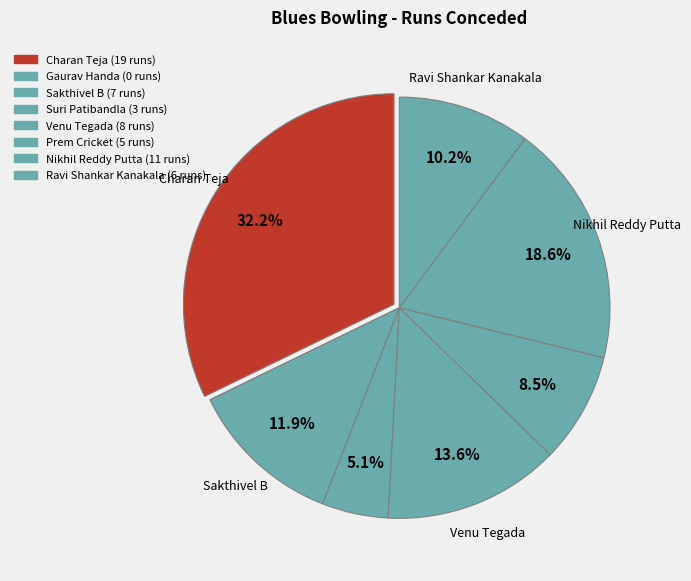

Do Sakthivel B and Venu Tegada together represent more than half of the pie?

No